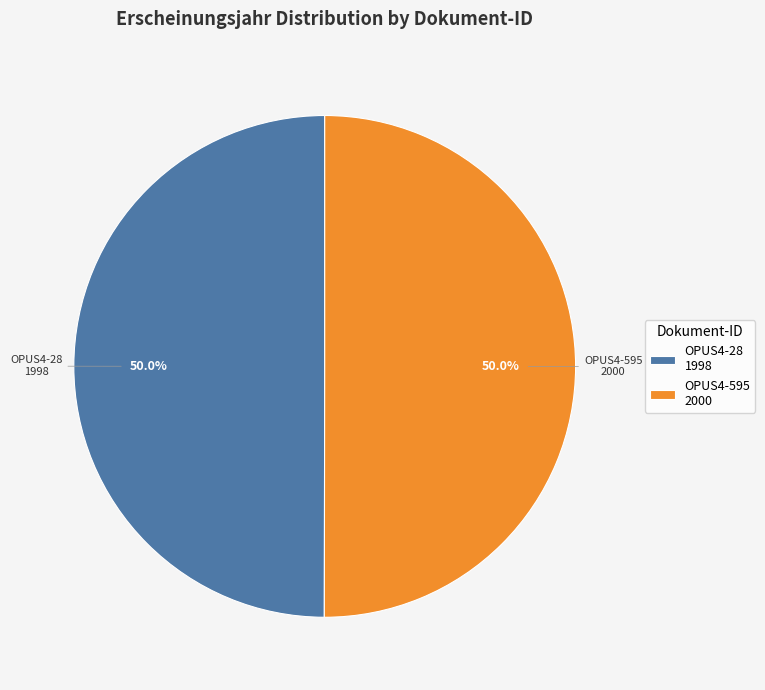

How much of the chart is everything except OPUS4-28?

50.0%